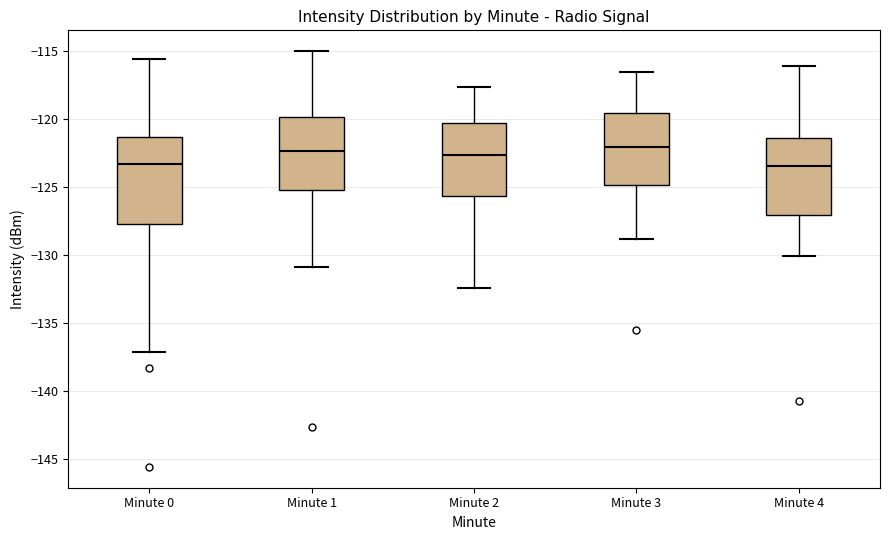

Comparing the boxes themselves (not the whiskers), which one is the tallest?

Minute 0